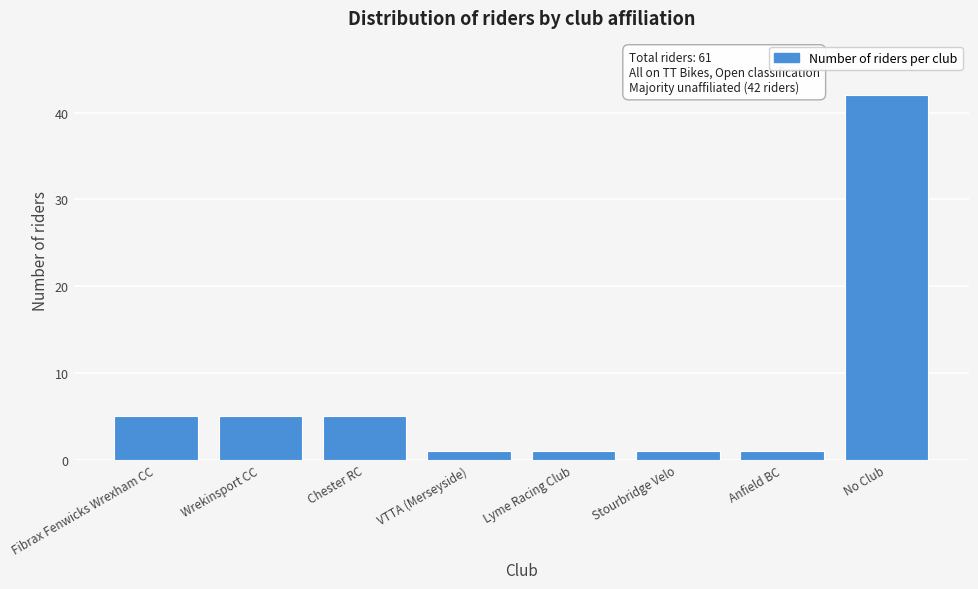

Reading left to right, transcribe all the data shown in this chart.

5	5	5	1	1	1	1	42